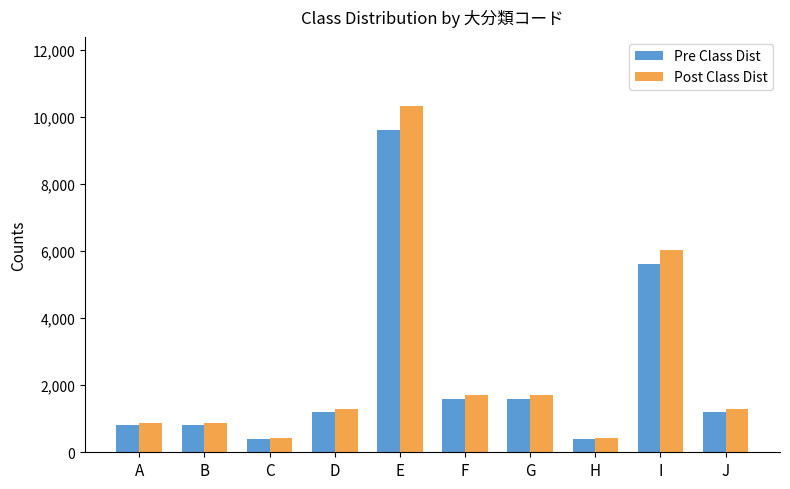

Rank the series by their maximum value, from lowest to highest.

Pre Class Dist, Post Class Dist